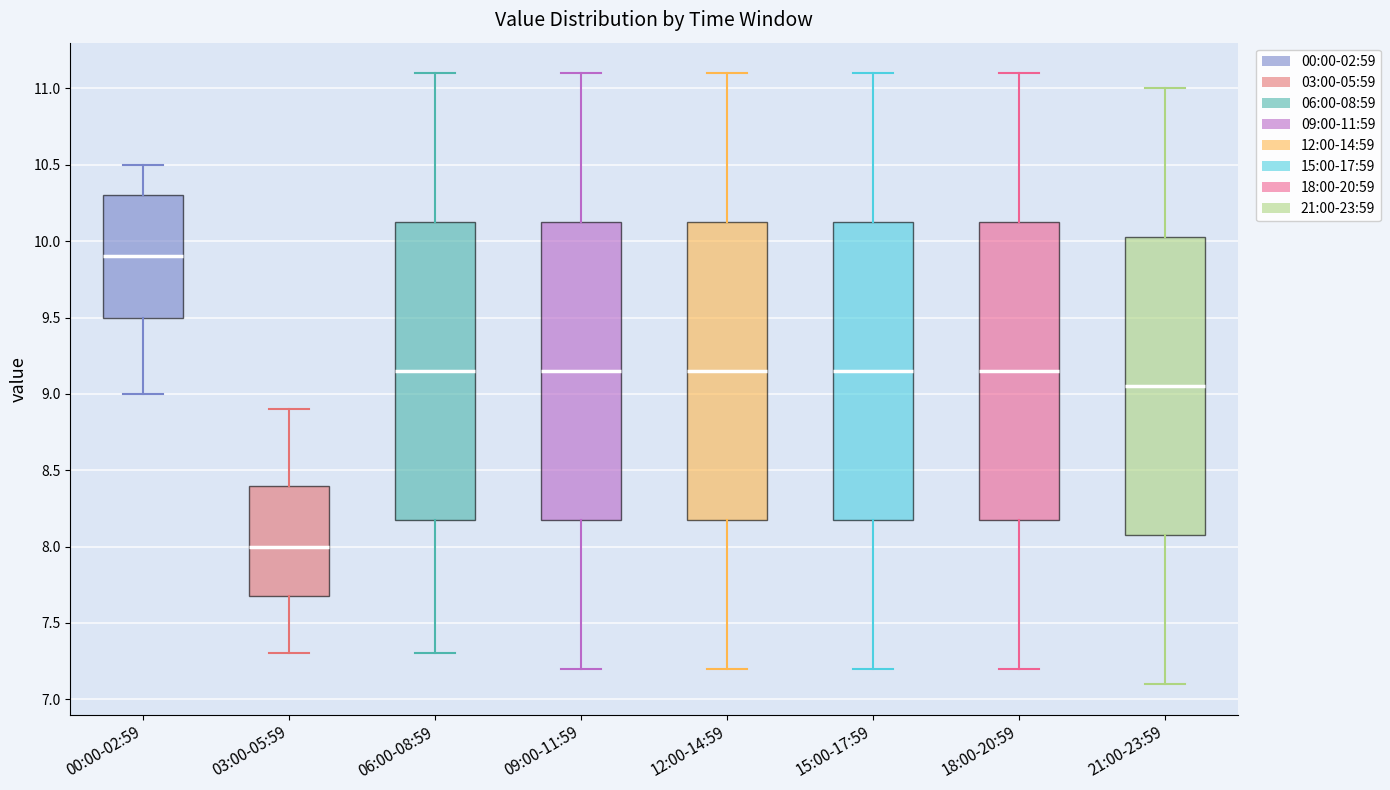

Which box's median line is the lowest?

03:00-05:59